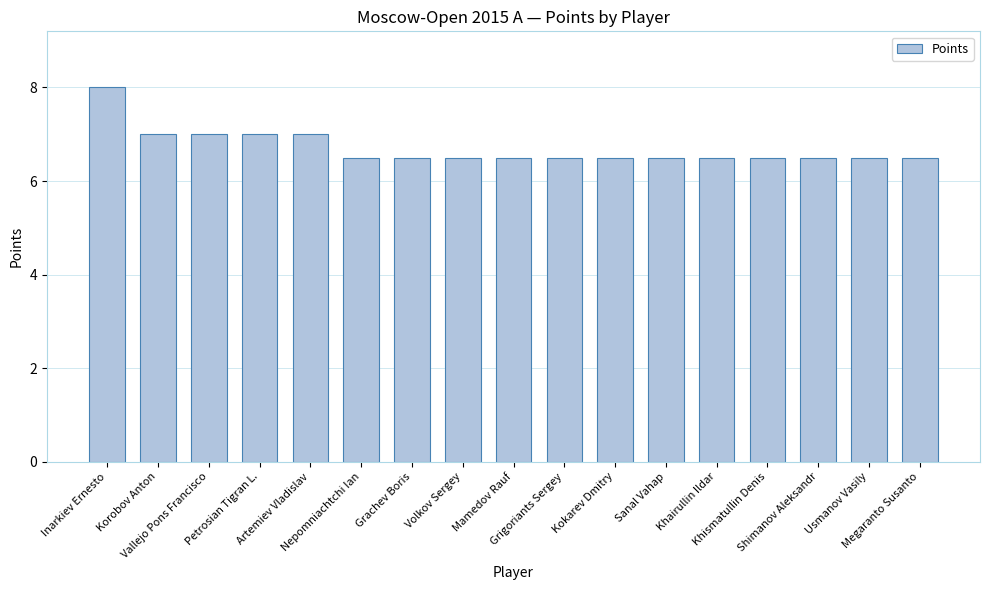

What is the maximum value shown in the chart?

8.0